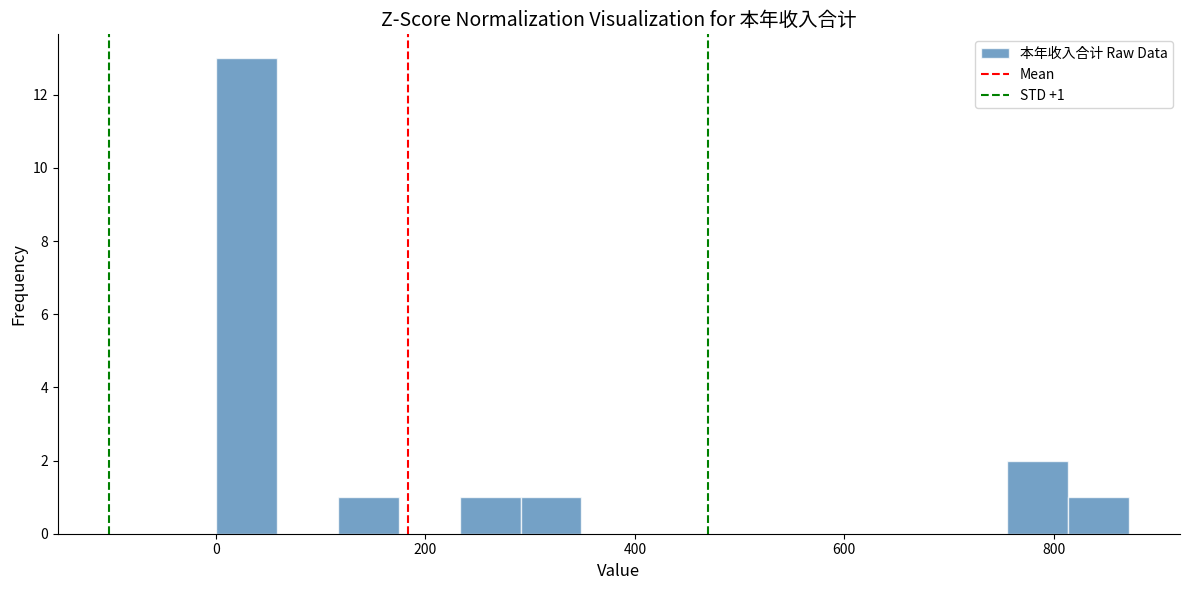

Read against the x-axis, roughly where is the centre of the tallest bar?

20